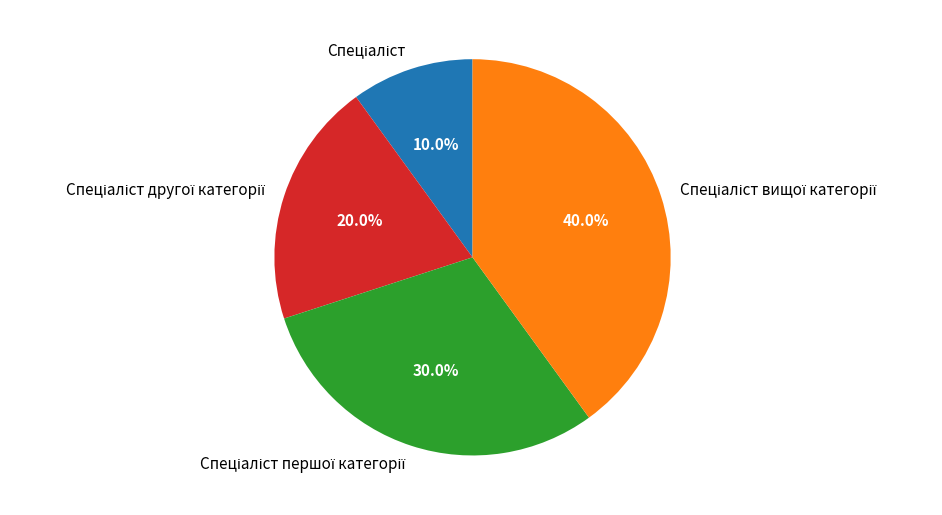

Is there any slice that represents more than half of the pie?

No